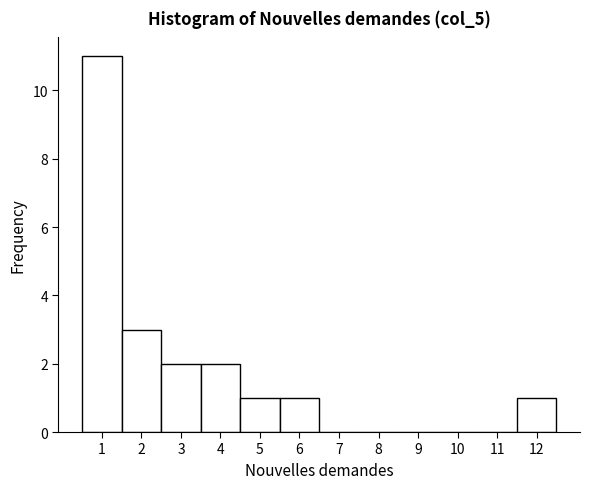

Reading left to right, list every bar in this chart as the range it spans on the x-axis followed by its height. The values are not printed on the chart, so give them approximately, as read against the axis.

0.5 to 1.5: 11
1.5 to 2.5: 3
2.5 to 3.5: 2
3.5 to 4.5: 2
4.5 to 5.5: 1
5.5 to 6.5: 1
6.5 to 7.5: 0
7.5 to 8.5: 0
8.5 to 9.5: 0
9.5 to 10.5: 0
10.5 to 11.5: 0
11.5 to 12.5: 1